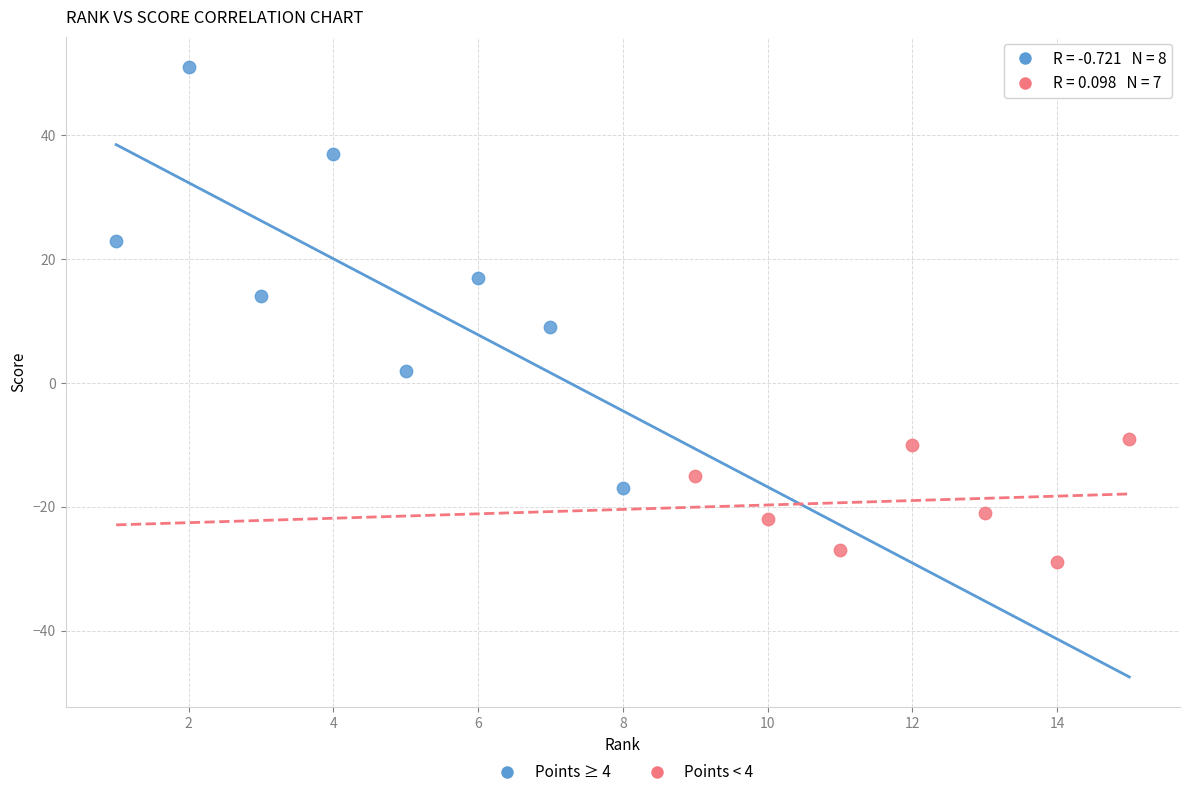

Which series has the largest Y range (max minus min)?

Points ≥ 4